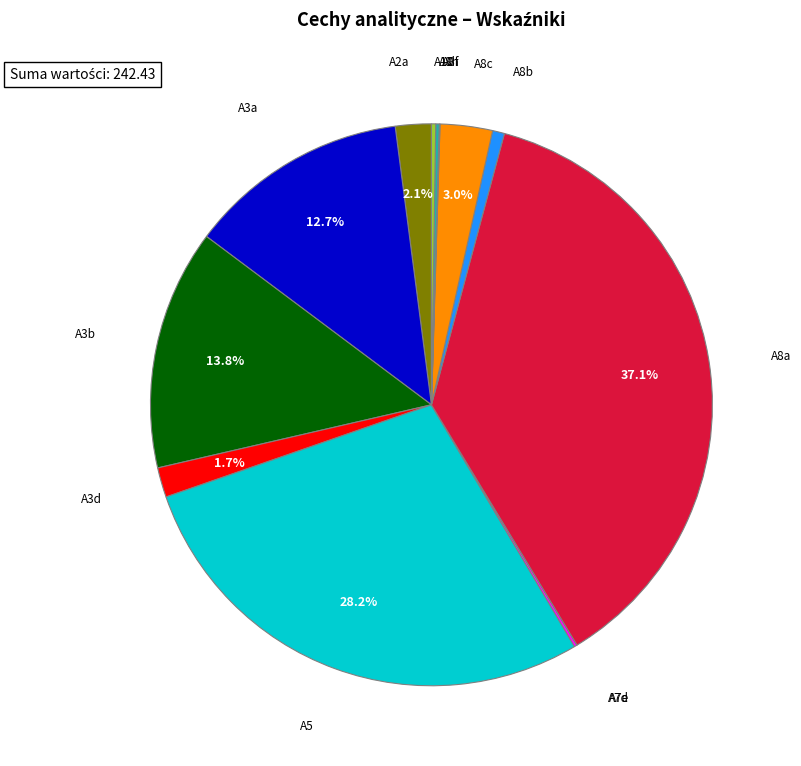

Which slice is the largest?

A8a